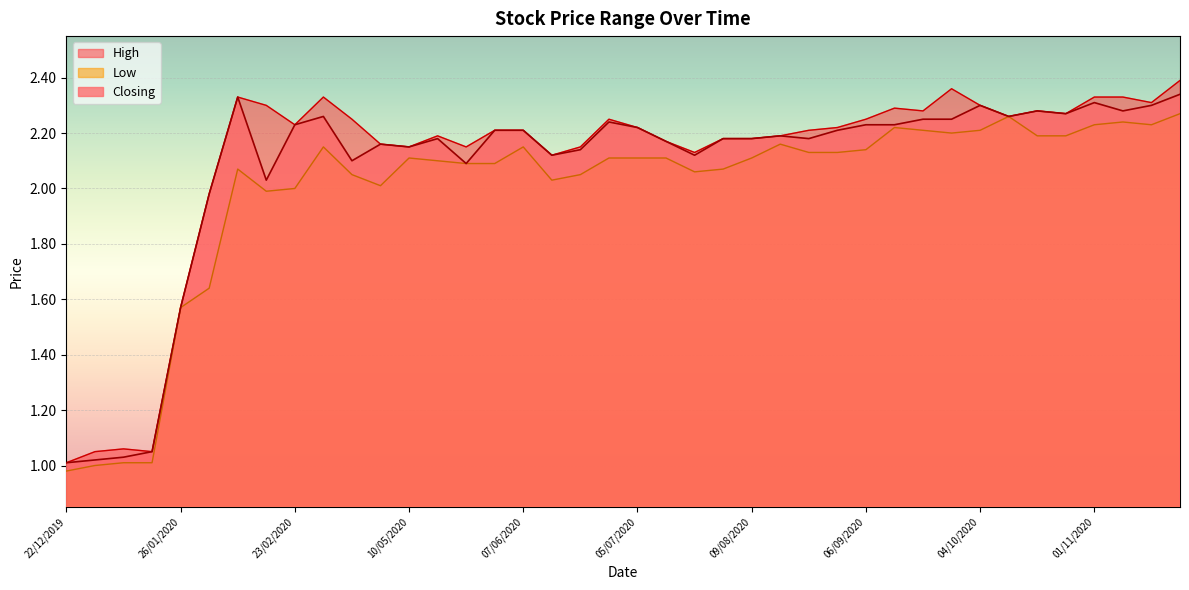

What is the total value across all series at 23/02/2020?

6.5